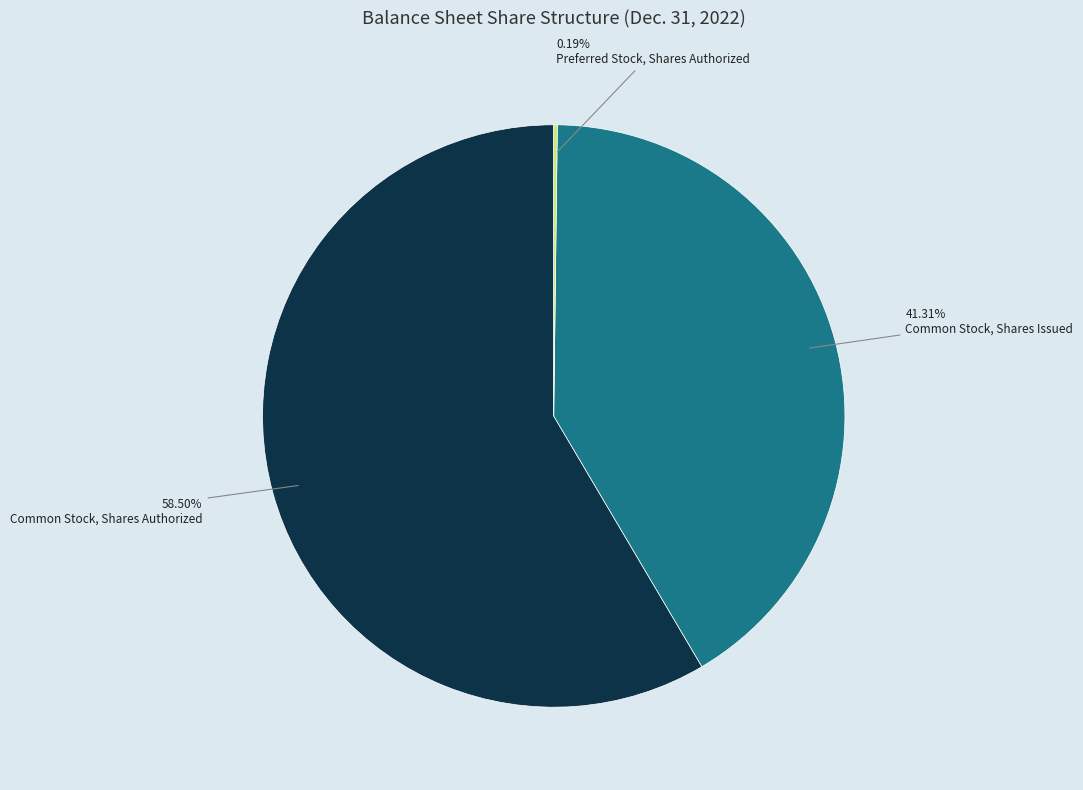

Is there a majority slice in this chart?

Yes